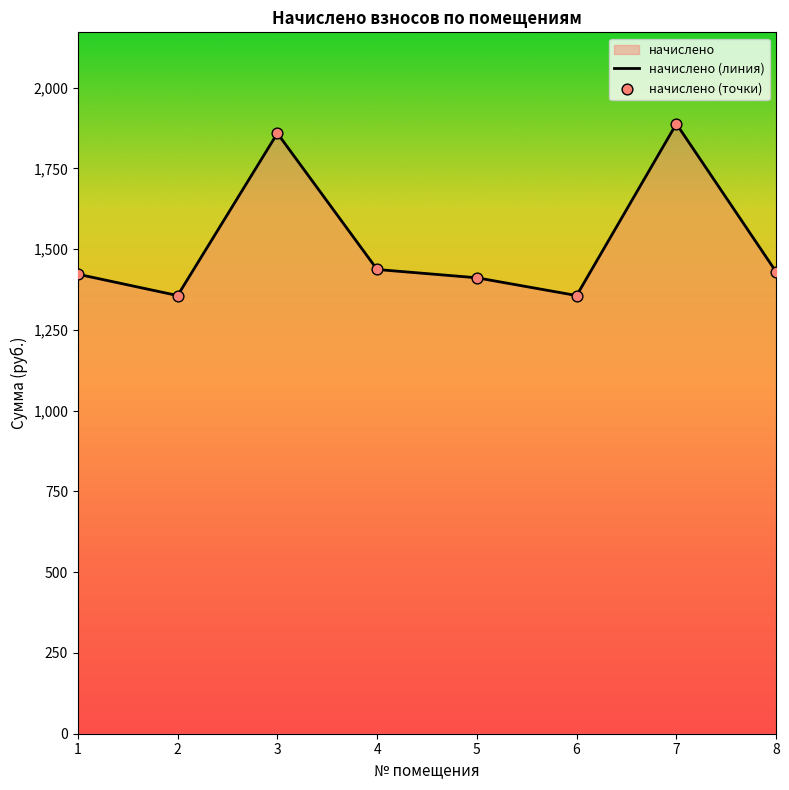

At which category does the data reach its first local peak?

3